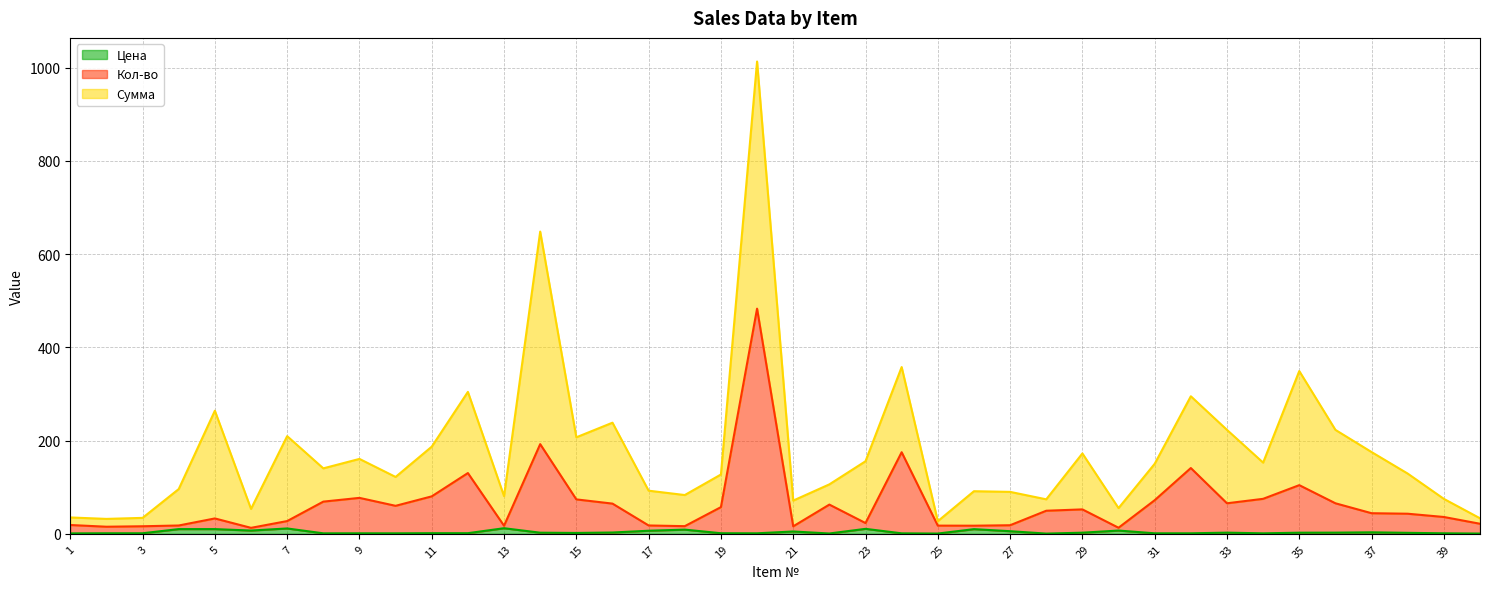

At which label does Цена reach its peak?

13